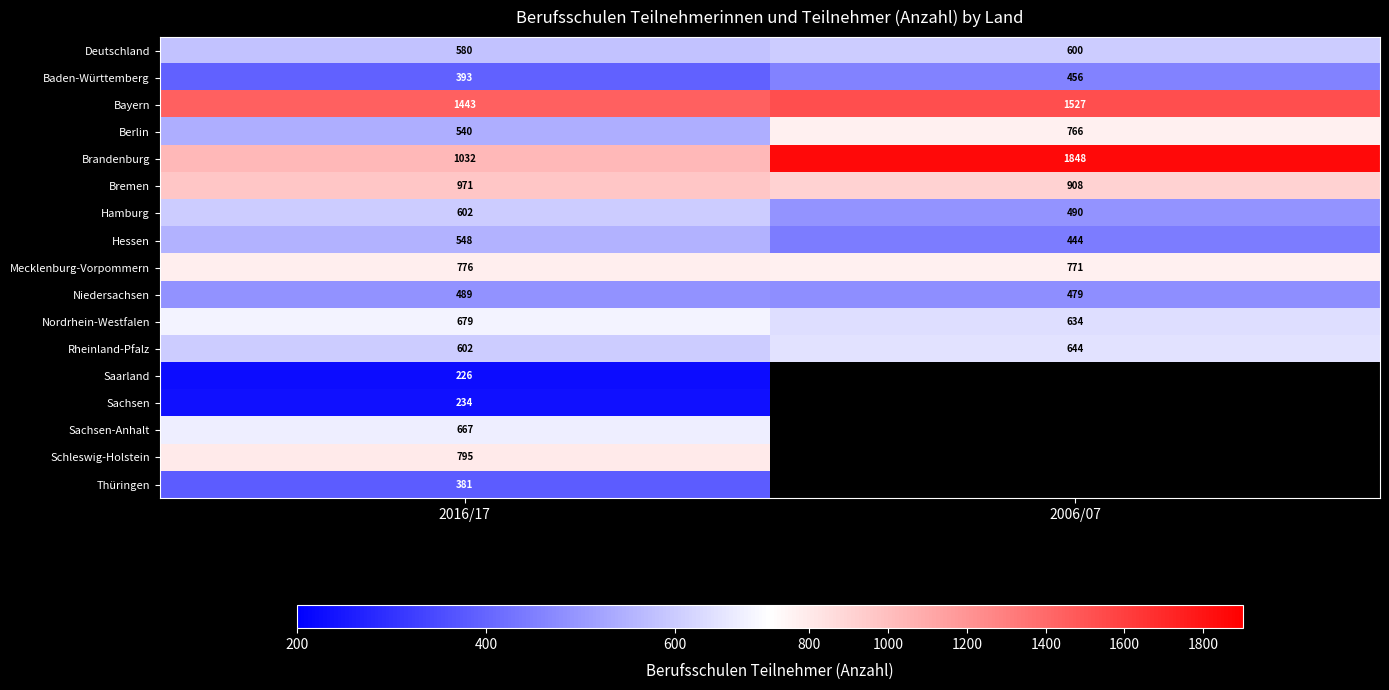

What is the smallest value displayed?

226.0